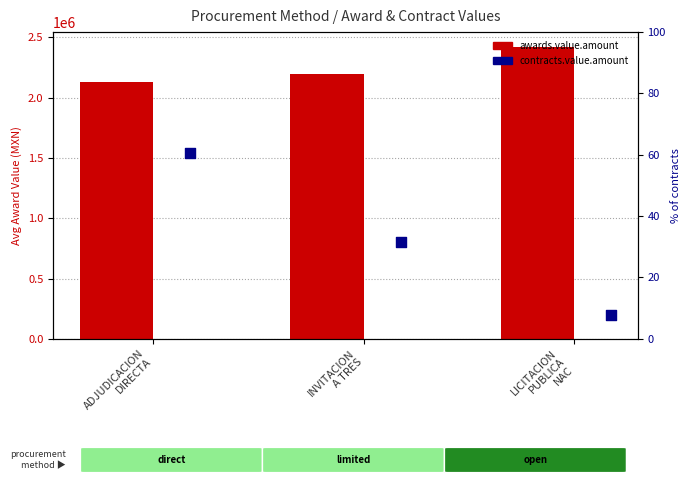

At how many categories does at least one series exceed 129066?

3